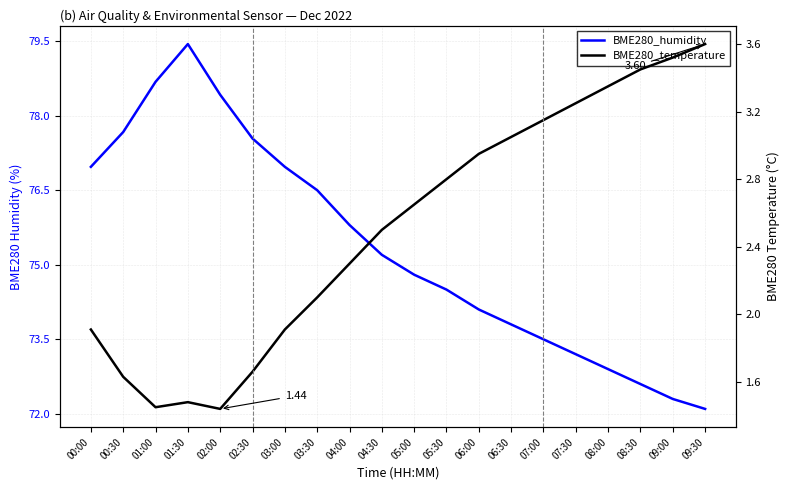

The BME280_humidity series shows 72.3 at 09:00. True or false?

True